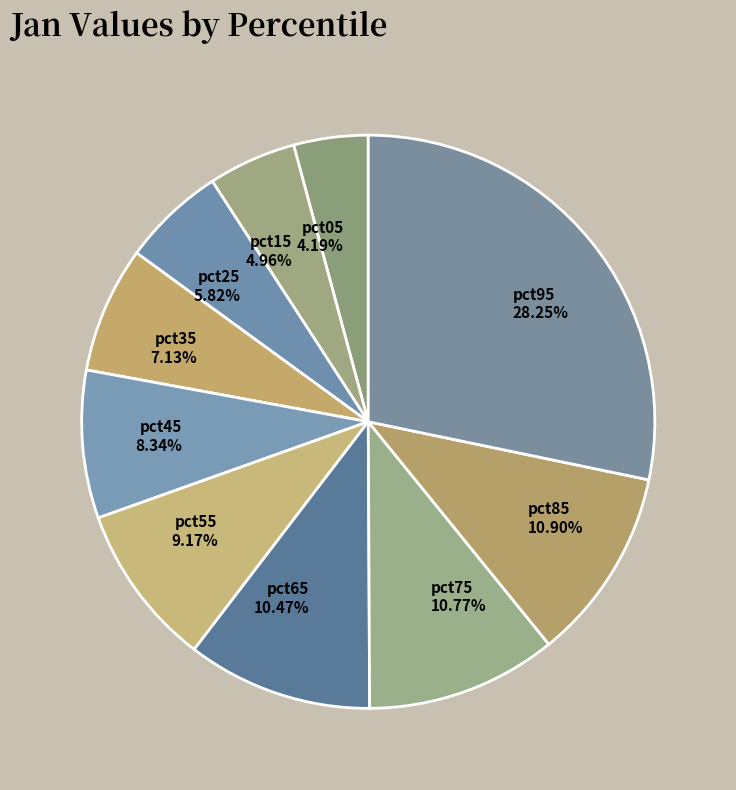

How many segments does this pie chart have?

10